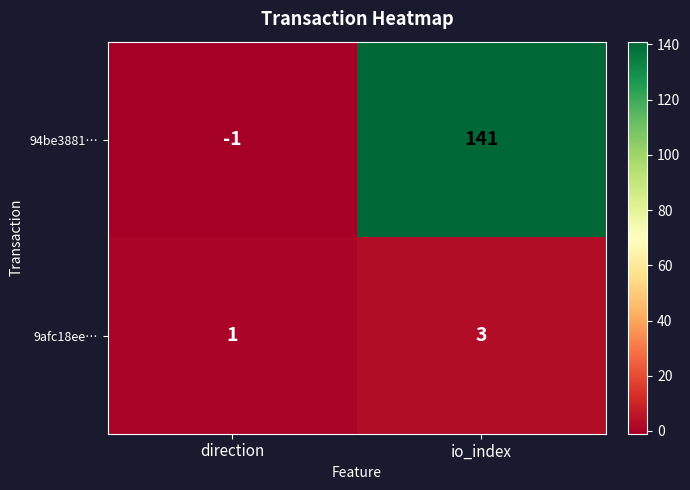

Rank the series at io_index from lowest to highest value.

9afc18ee…, 94be3881…